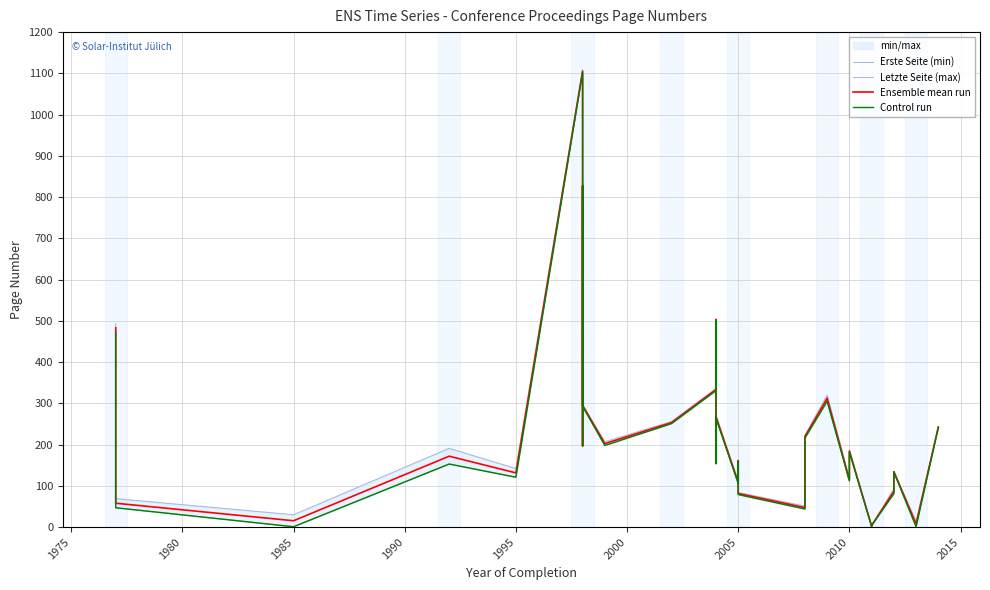

What is the value of the Control run point at the 6th from the left?

1102.0